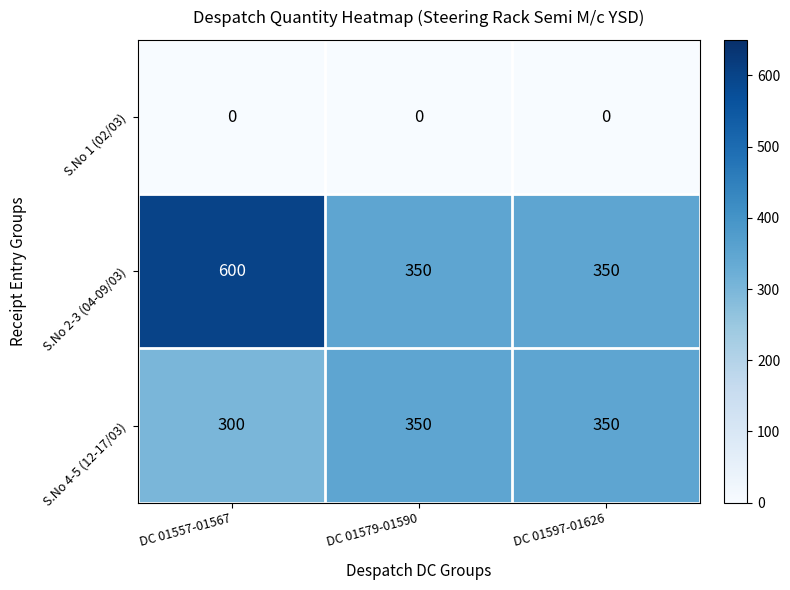

Reading left to right, list all the values displayed in this chart.

S.No 1 (02/03): DC 01557-01567=0	DC 01579-01590=0	DC 01597-01626=0
S.No 2-3 (04-09/03): DC 01557-01567=600	DC 01579-01590=350	DC 01597-01626=350
S.No 4-5 (12-17/03): DC 01557-01567=300	DC 01579-01590=350	DC 01597-01626=350